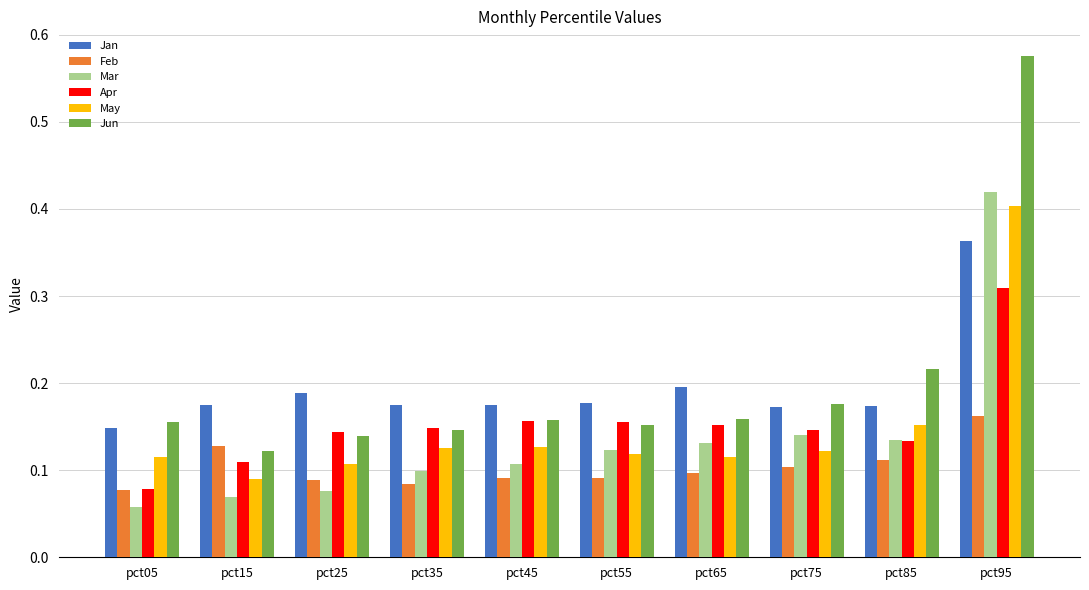

List the series in order of their peak value, highest first.

Jun, Mar, May, Jan, Apr, Feb